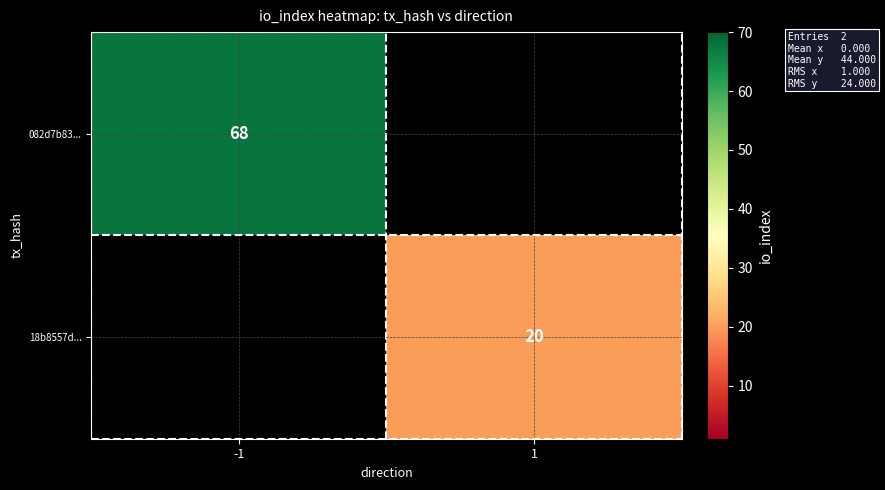

True or false: 18b8557d... has a value of 7 at 1.

False